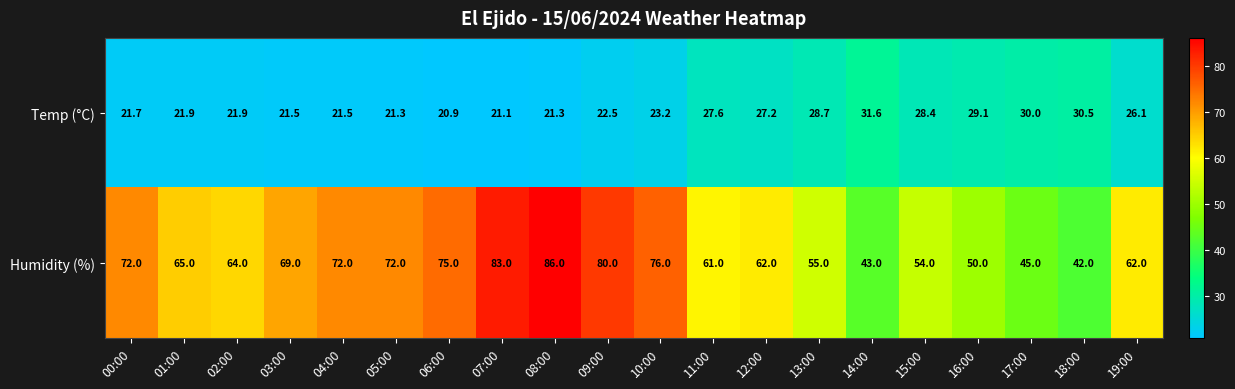

Rank the series at 08:00 from lowest to highest value.

Temp (°C), Humidity (%)